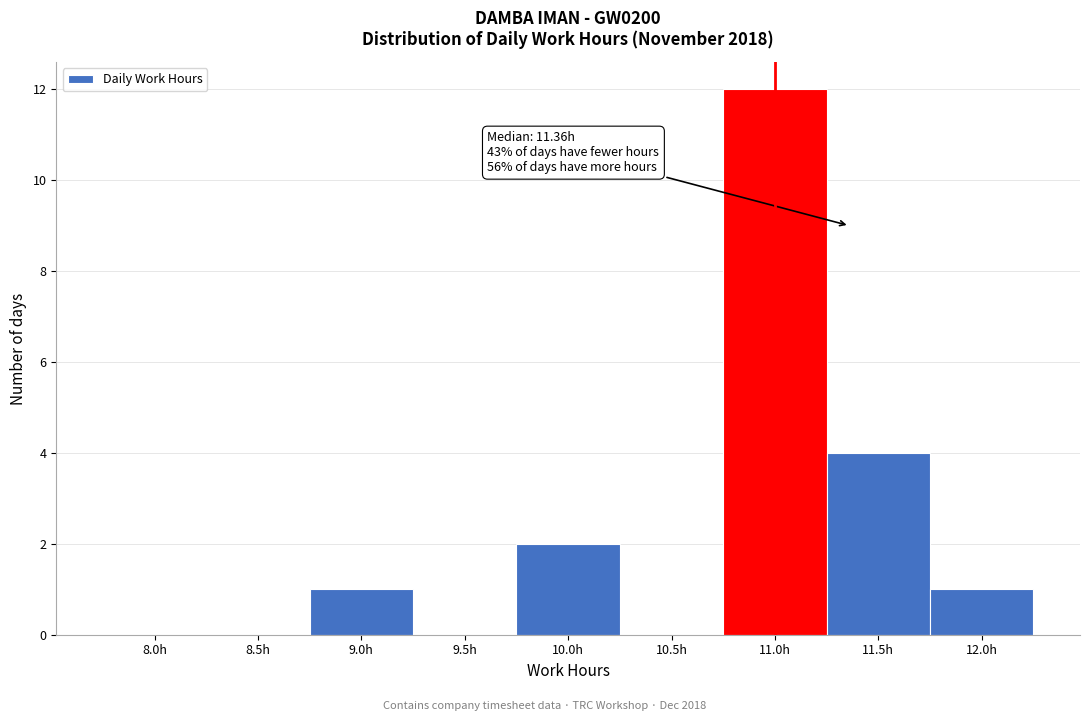

Reading left to right, list all the values displayed in this chart.

8.0h=0	8.5h=0	9.0h=1	9.5h=0	10.0h=2	10.5h=0	11.0h=12	11.5h=4	12.0h=1